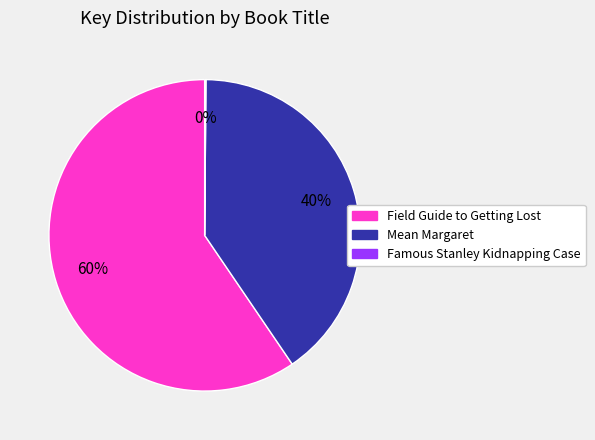

Is there any slice that represents more than half of the pie?

Yes